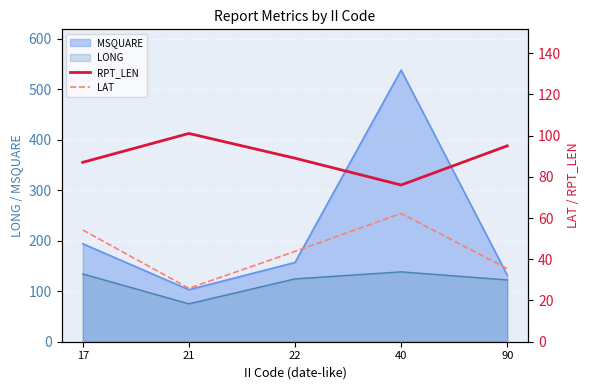

Which label corresponds to the smallest value in the chart?

21